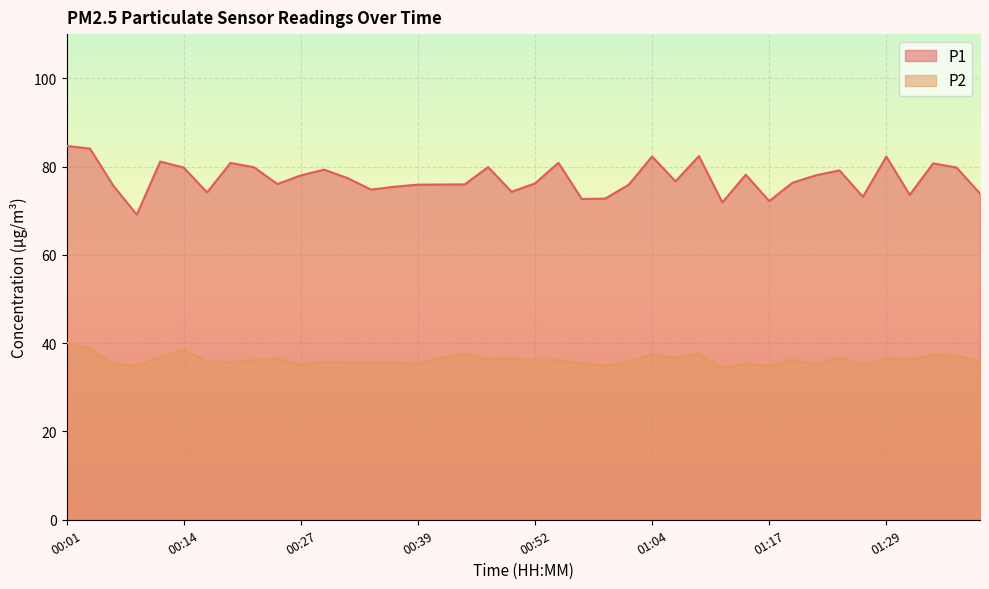

At which category is the sum across all series the highest?

00:01